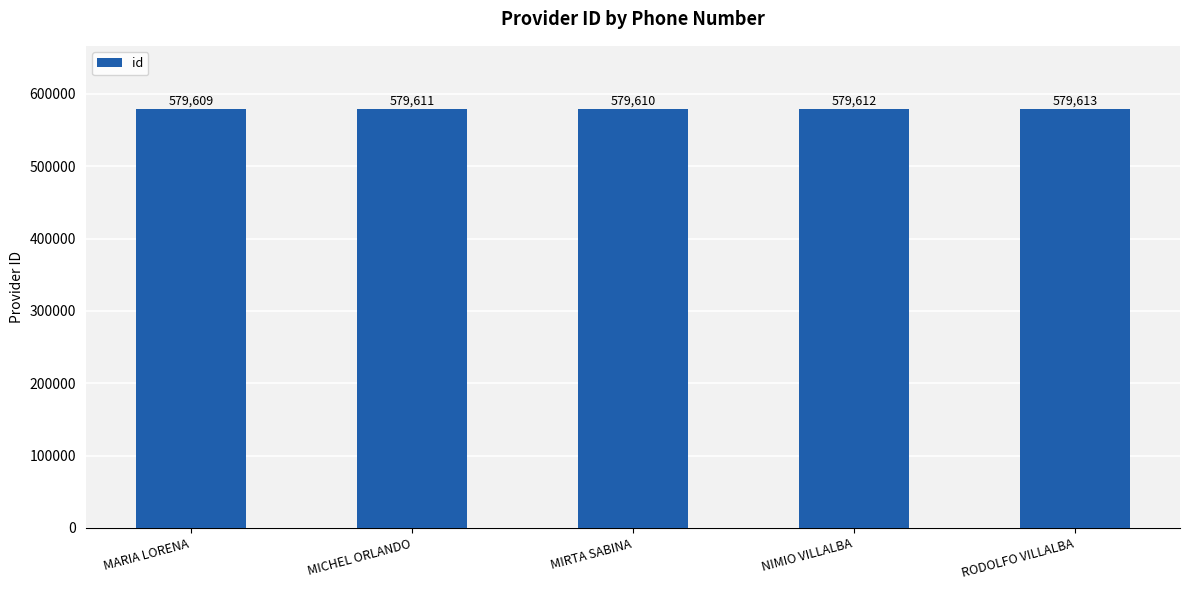

How many bars are there in total?

5